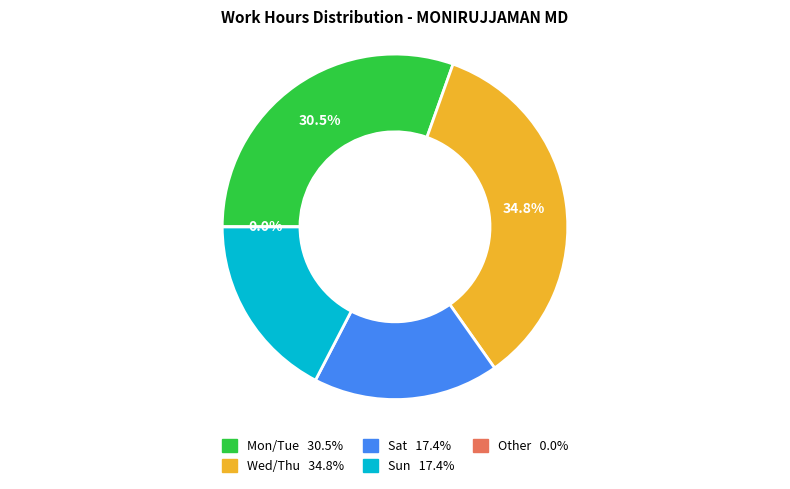

Does Mon (8) account for over 50% of the chart?

No